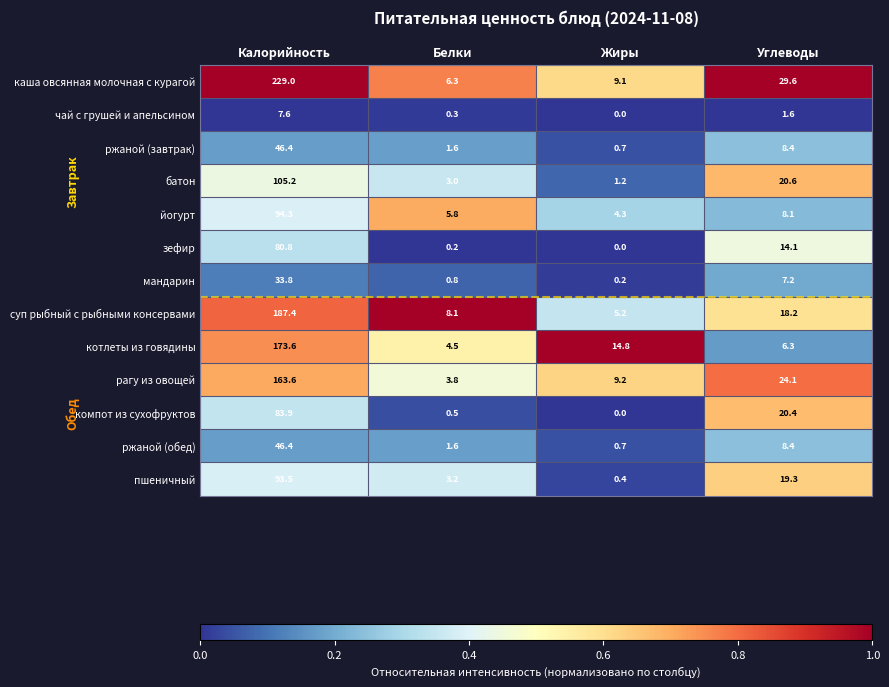

The мандарин series shows 8.8 at Калорийность. True or false?

False